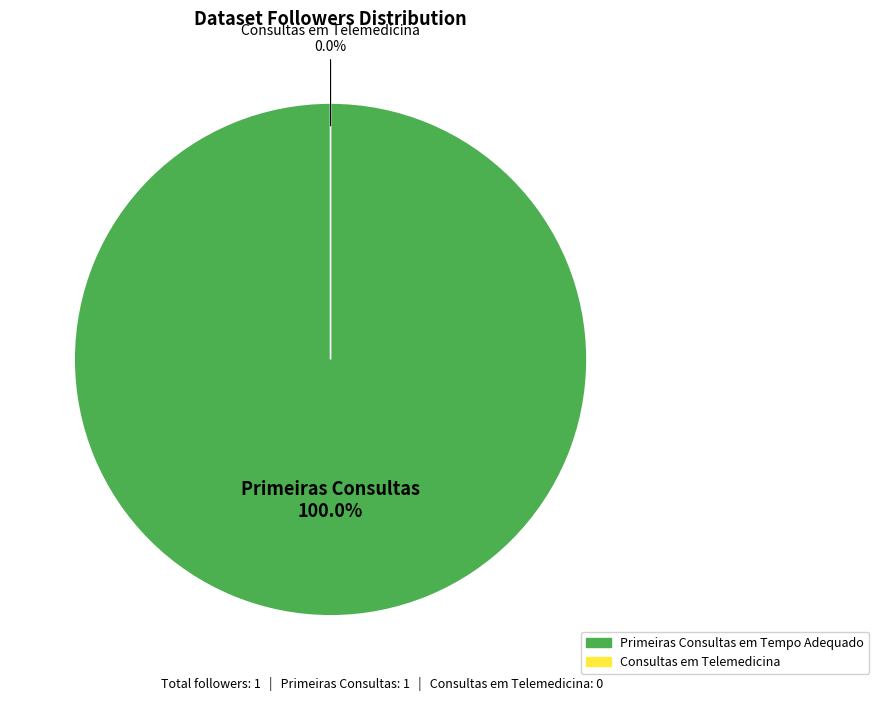

Which category has the biggest portion of the pie?

Primeiras Consultas em Tempo Adequado